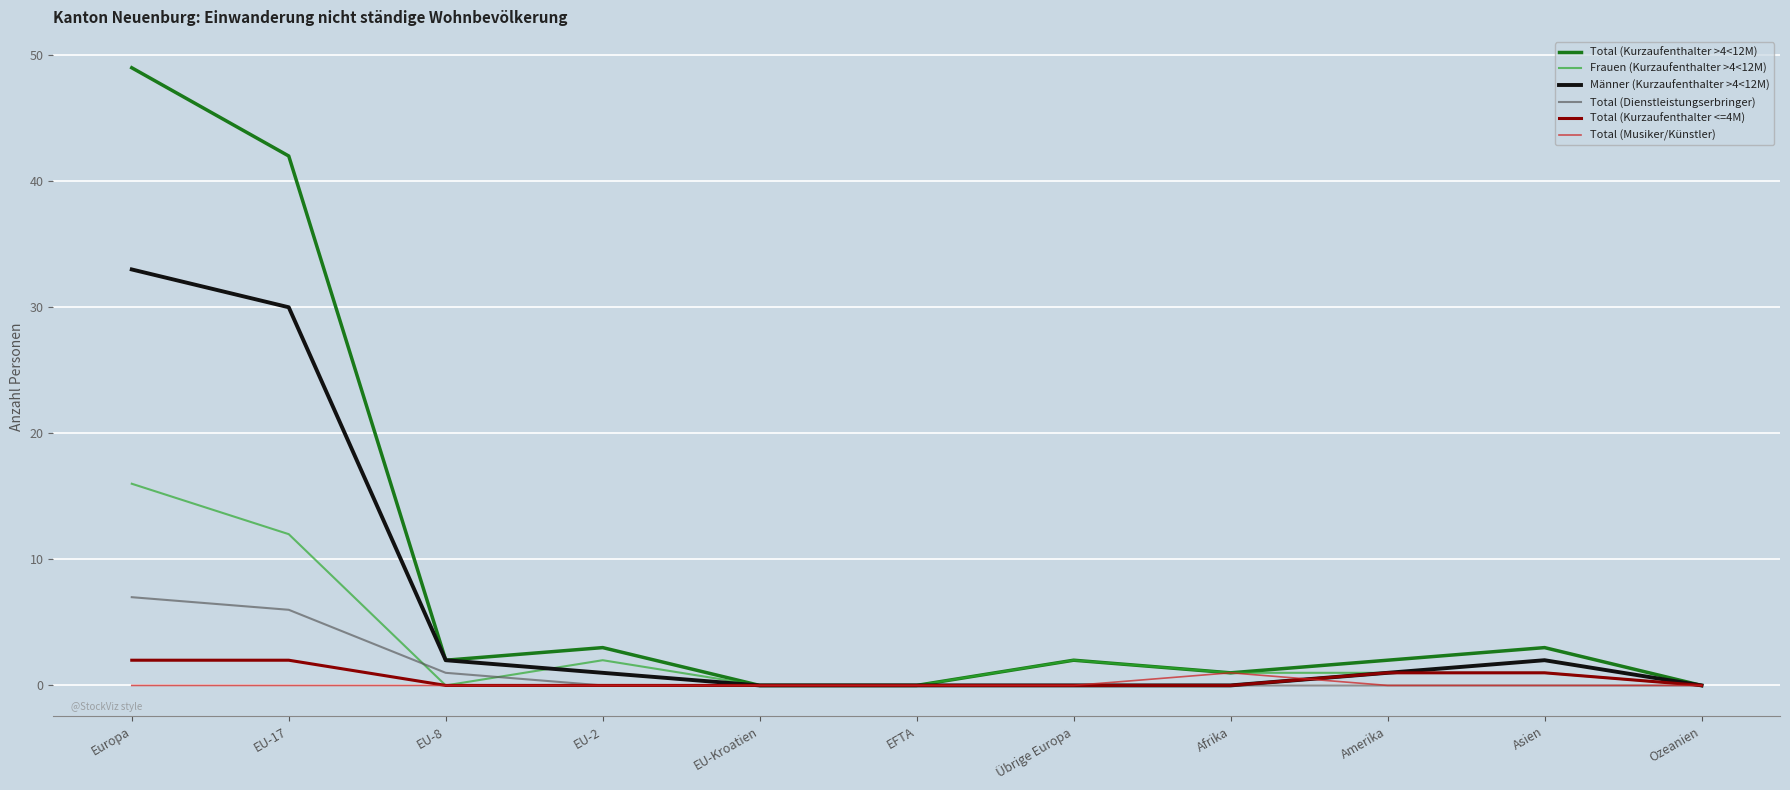

What position from the left is Übrige Europa?

7